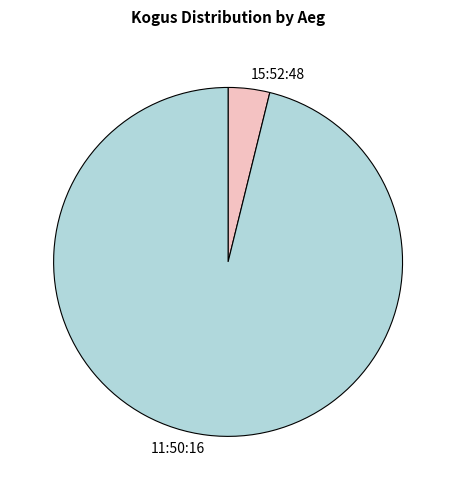

Between 15:52:48 and 11:50:16, which is larger?

11:50:16